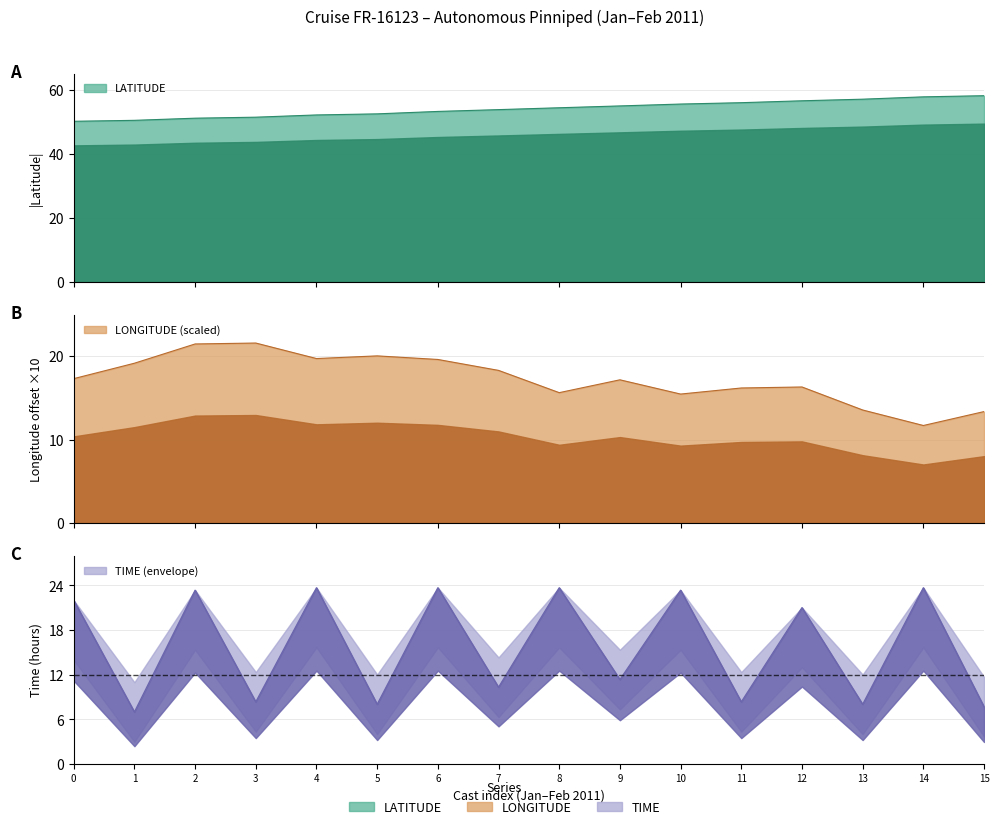

Does the chart display data point markers on the line(s)?

No